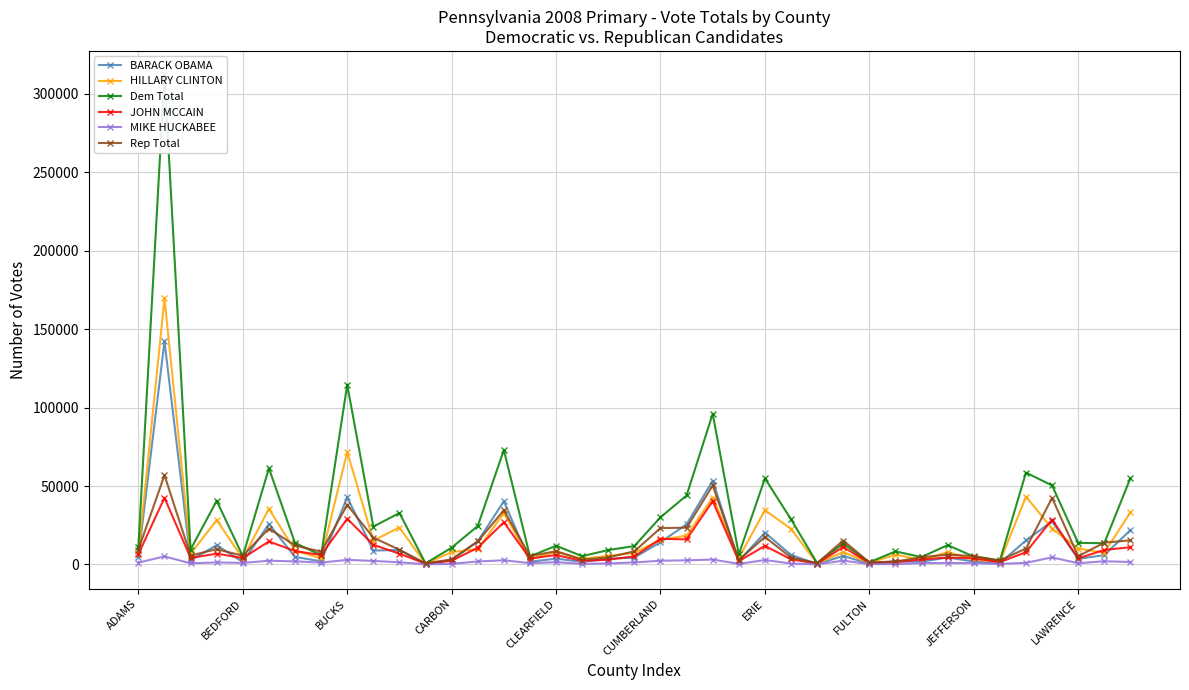

True or false: BARACK OBAMA and Rep Total cross at least once.

True